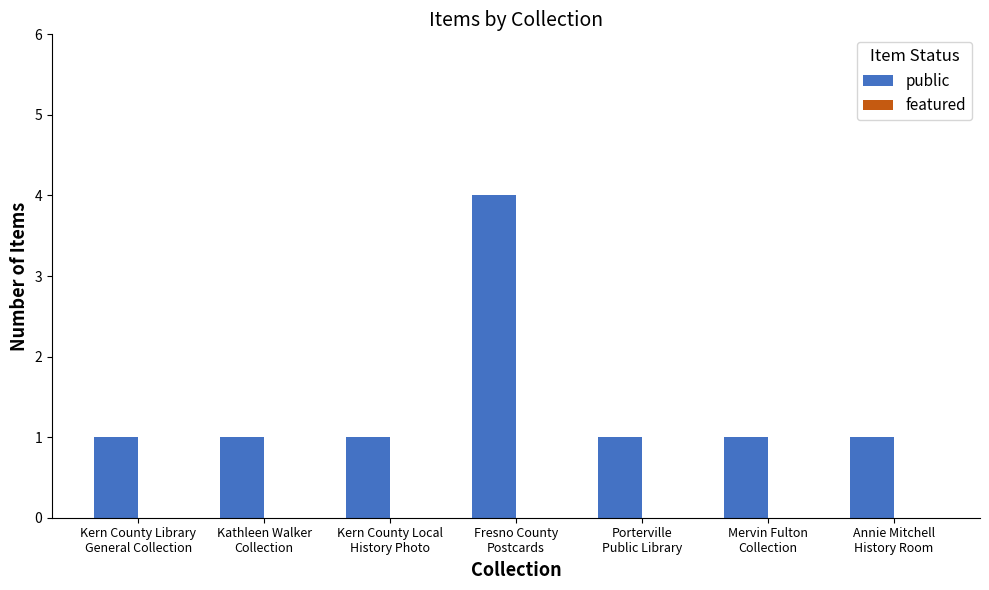

Reading left to right, transcribe all the data shown in this chart.

1	1	1	4	1	1	1